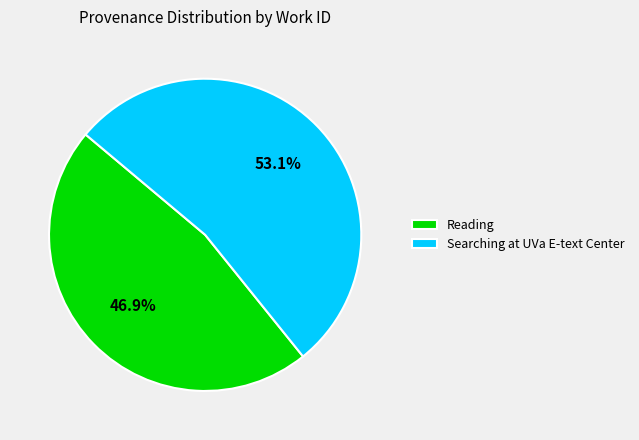

What is the ratio of the value at Reading to the value at Searching at UVa E-text Center?

0.9